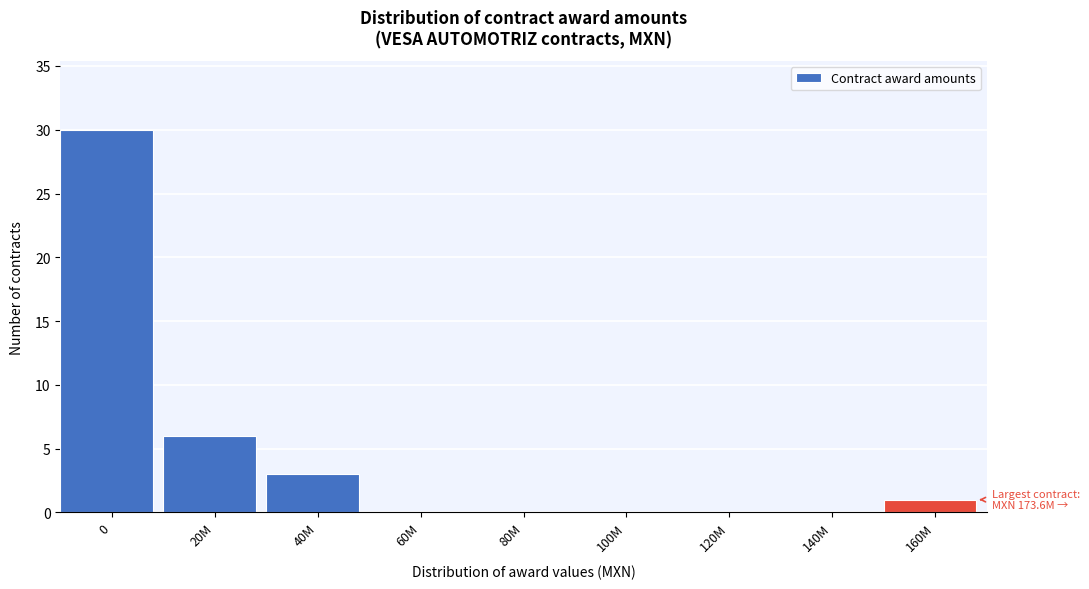

Reading left to right, what are all the values shown in this chart?

0=30	20M=6	40M=3	60M=0	80M=0	100M=0	120M=0	140M=0	160M=1